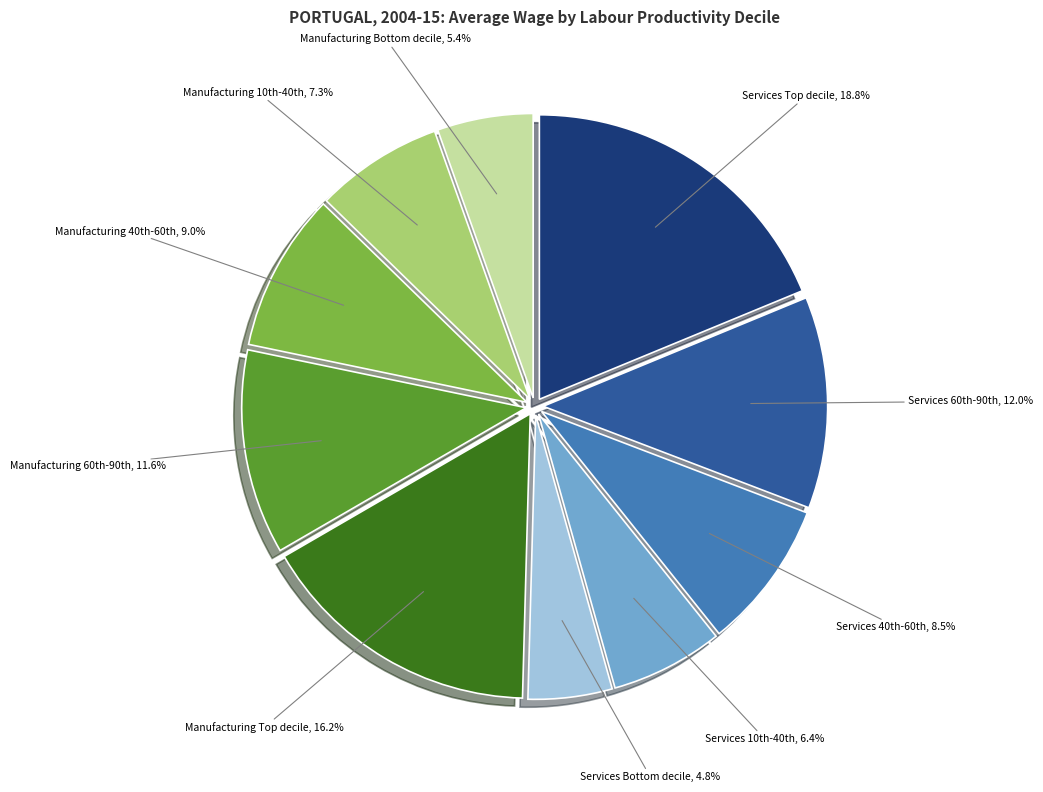

How many slices are in this pie chart?

10